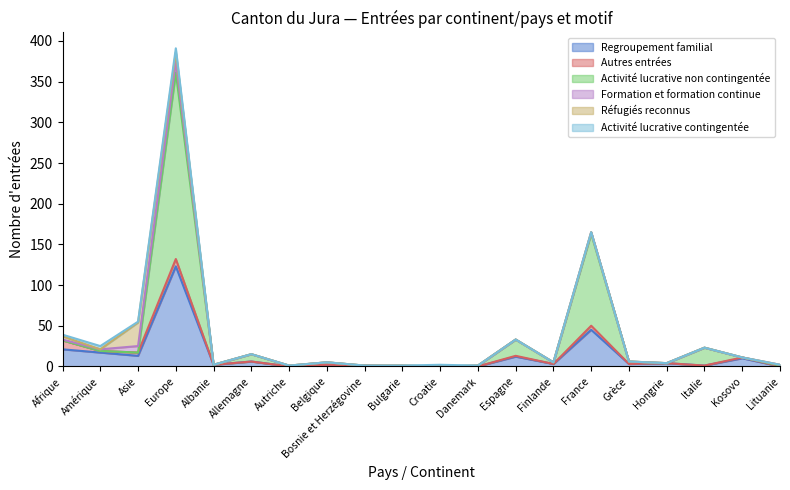

Which category has the lowest value in the Formation et formation continue series?

Albanie